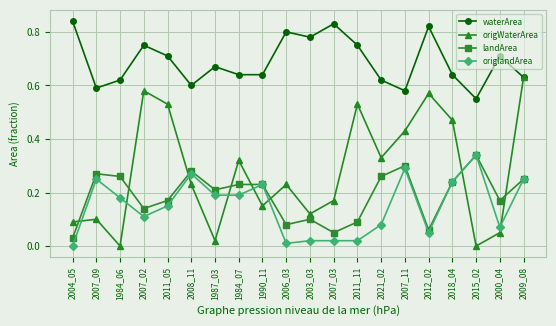

Between 2007_02 and 1987_03, which series saw the biggest shift?

origWaterArea